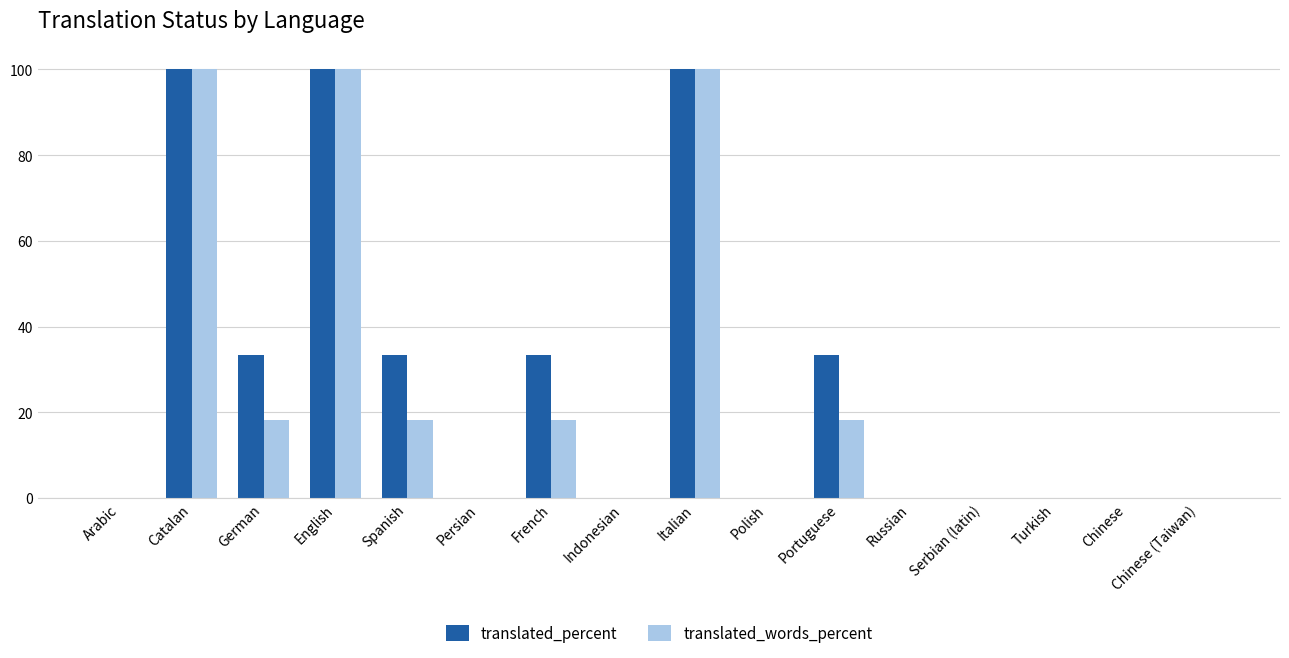

Between Catalan and German, which series saw the biggest shift?

translated_words_percent